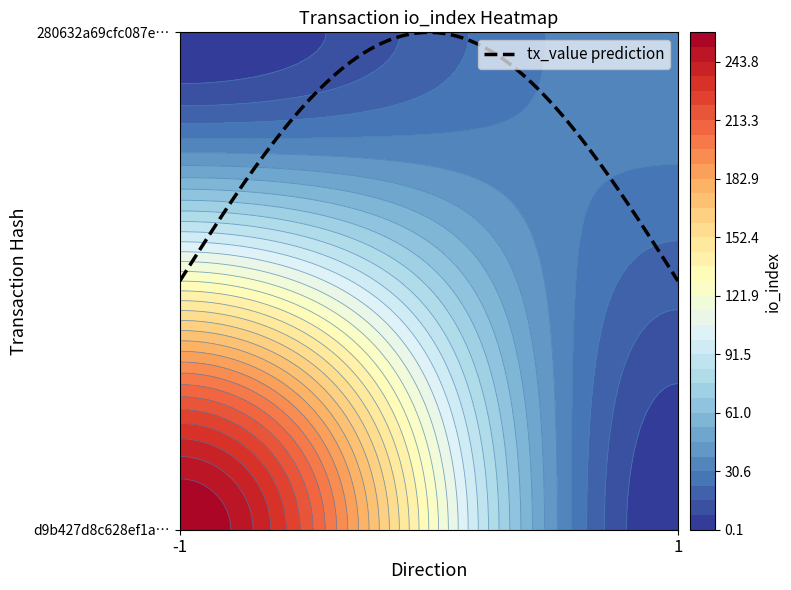

Is the value of d9b427d8c628ef1a6ad840a2f7edb83d952d12f at direction greater than the value of 280632a69cfc087ed18993de7dbc437a9b37272 at direction?

No